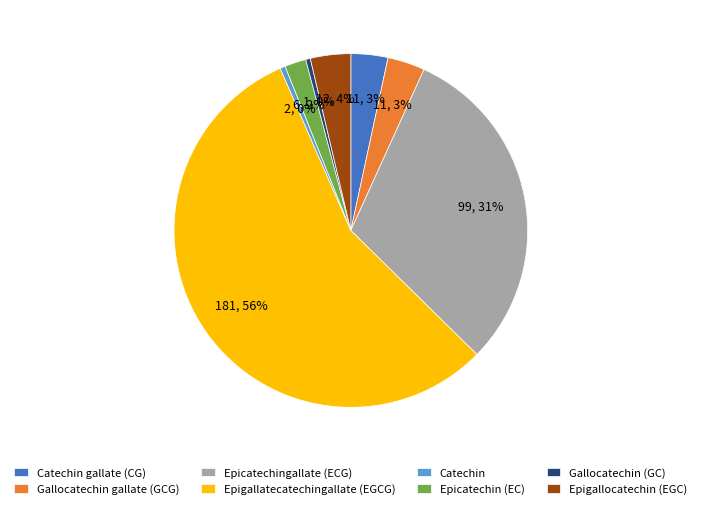

True or false: Gallocatechin gallate (GCG) accounts for 3% of the total.

True